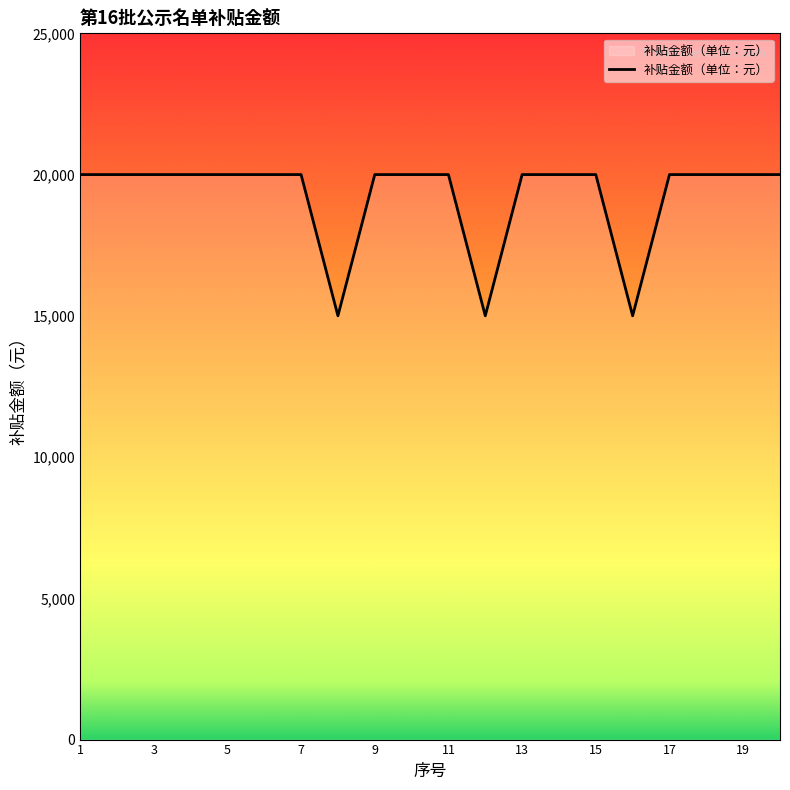

What is the difference between the maximum and minimum values?

5000